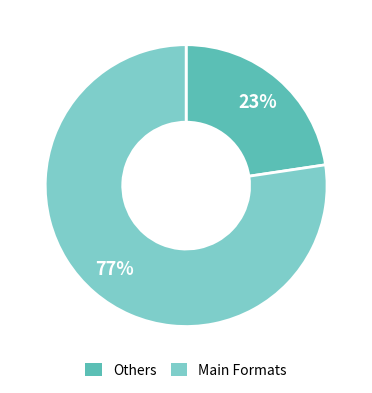

To the nearest percent, what is the average slice percentage?

50%